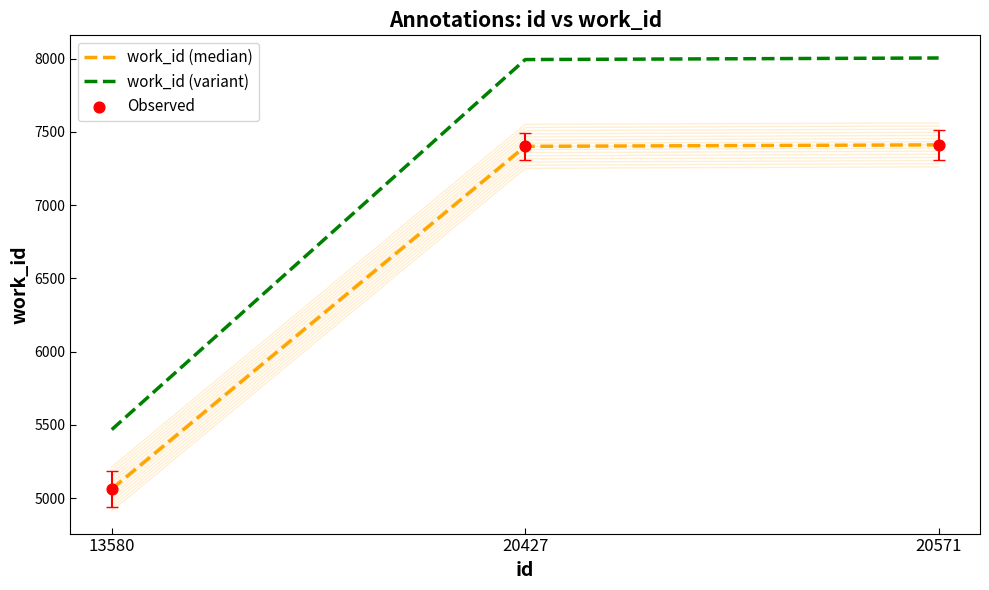

At which category is the sum across all series the highest?

20571